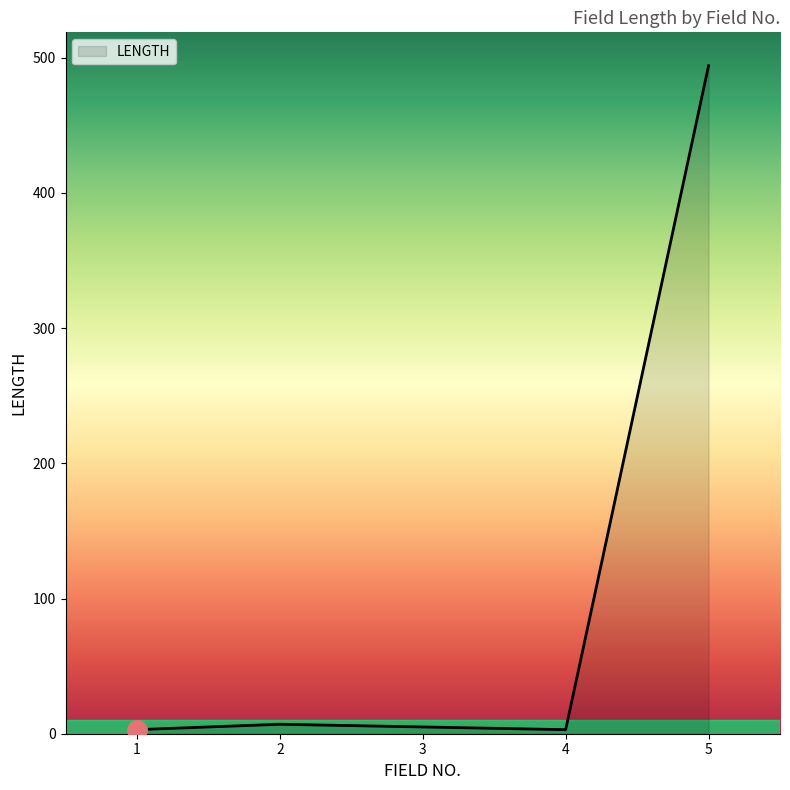

What is the sum of all values?

512